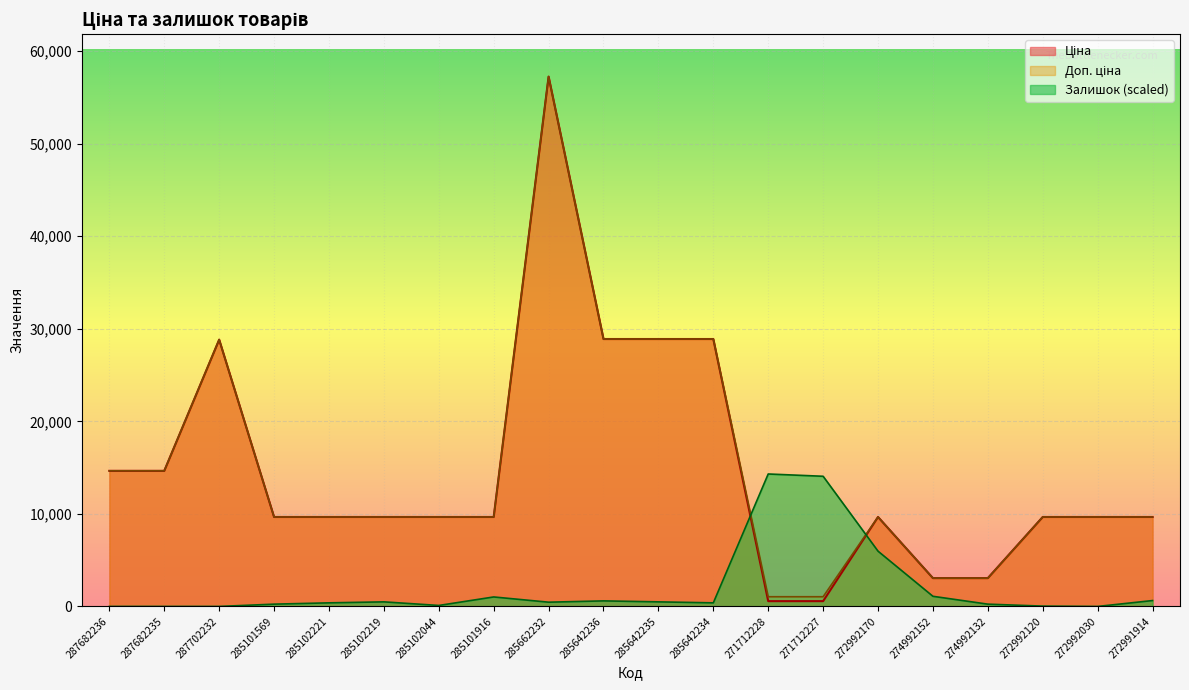

What is the total value across all series at 287682236?

29299.2